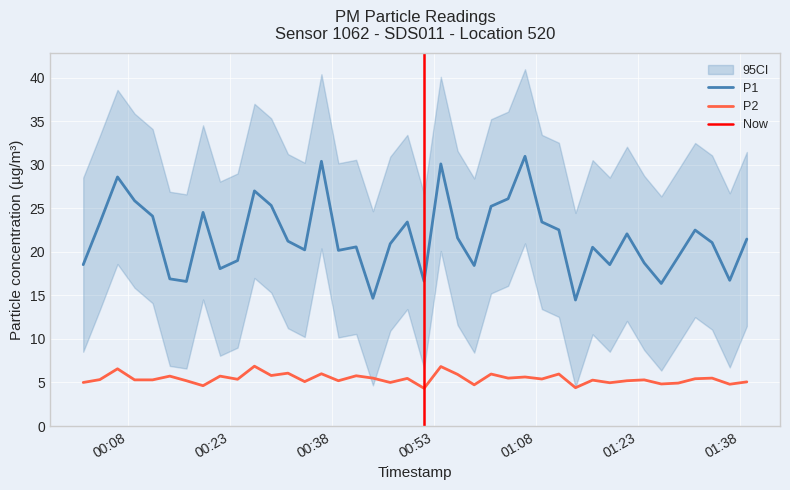

True or false: P2 and P1 intersect in this chart.

False